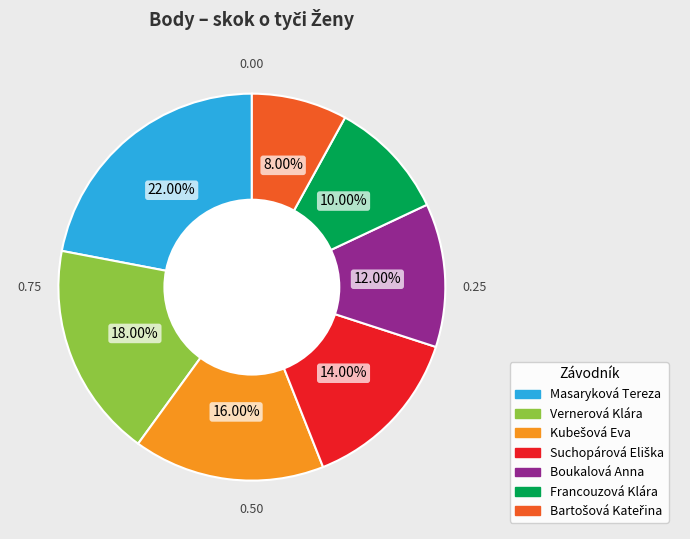

Which slice is the largest?

Masaryková Tereza